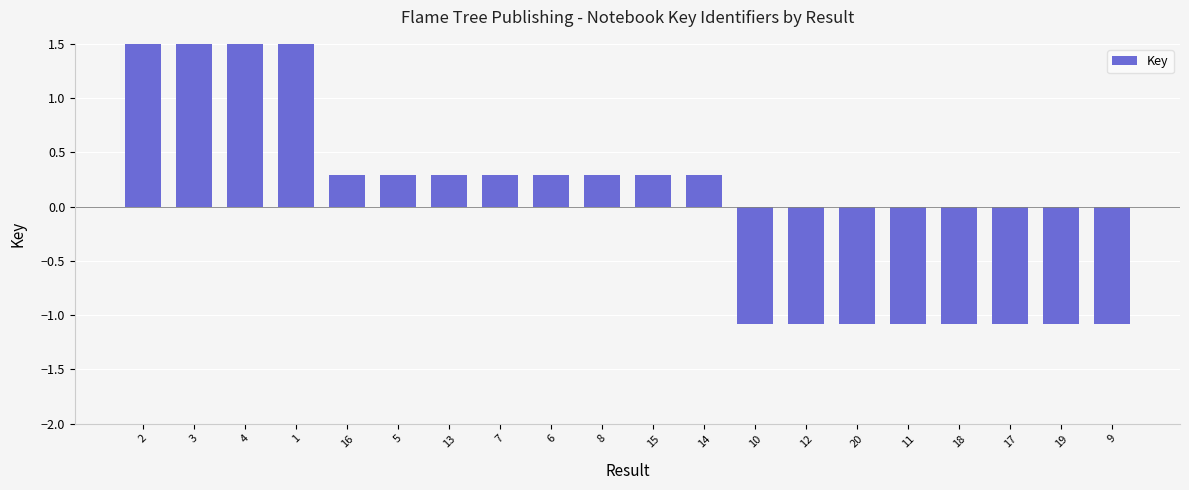

What is the difference between the maximum and minimum values?

2.7